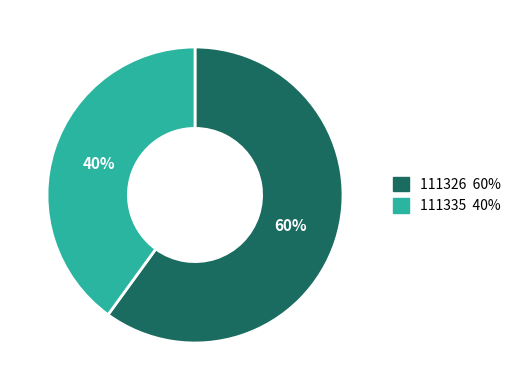

Combined, do 111326 and 111335 account for over 50%?

Yes